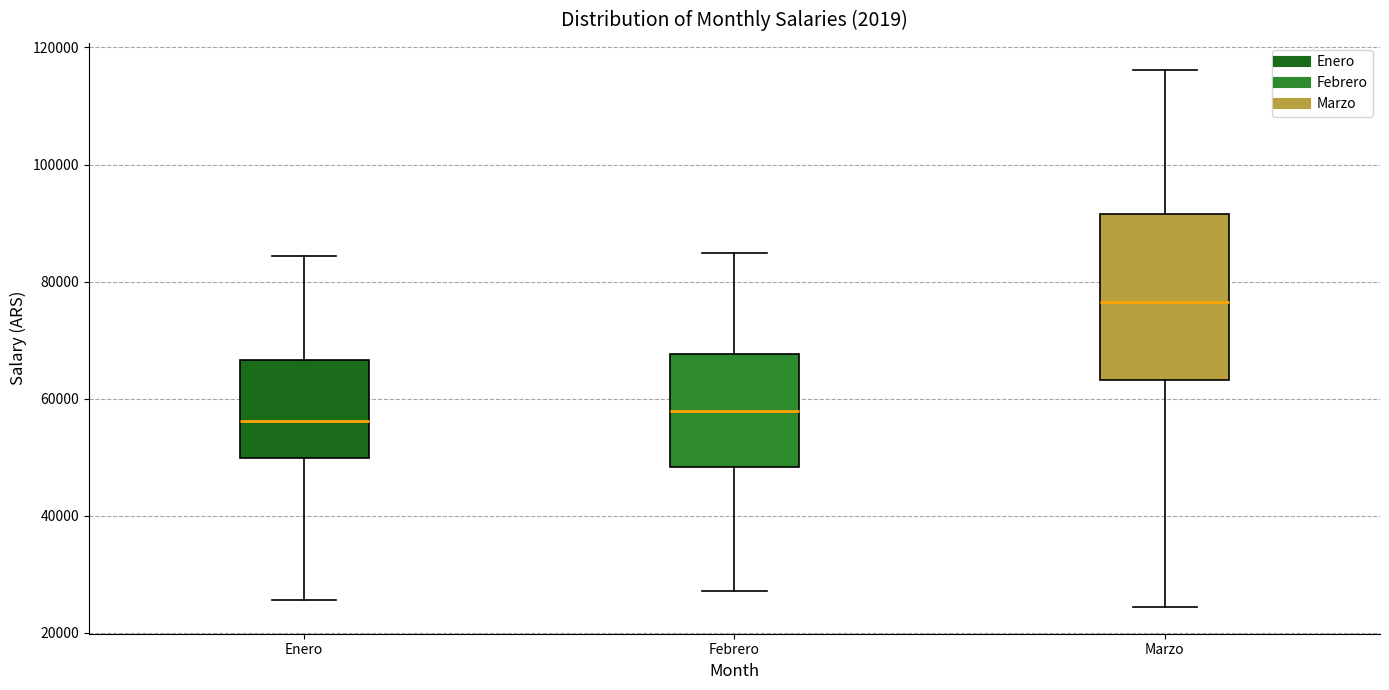

Reading left to right, transcribe this box plot: for each box, give where its median line is, the range the box spans, and where its two whiskers end, as read against the y-axis. The values are not printed on the chart, so give them approximately, as read against the axis.

Enero: median 56000, box 50000 to 66000, whiskers 26000 to 84000
Febrero: median 58000, box 48000 to 68000, whiskers 28000 to 84000
Marzo: median 76000, box 64000 to 92000, whiskers 24000 to 116000